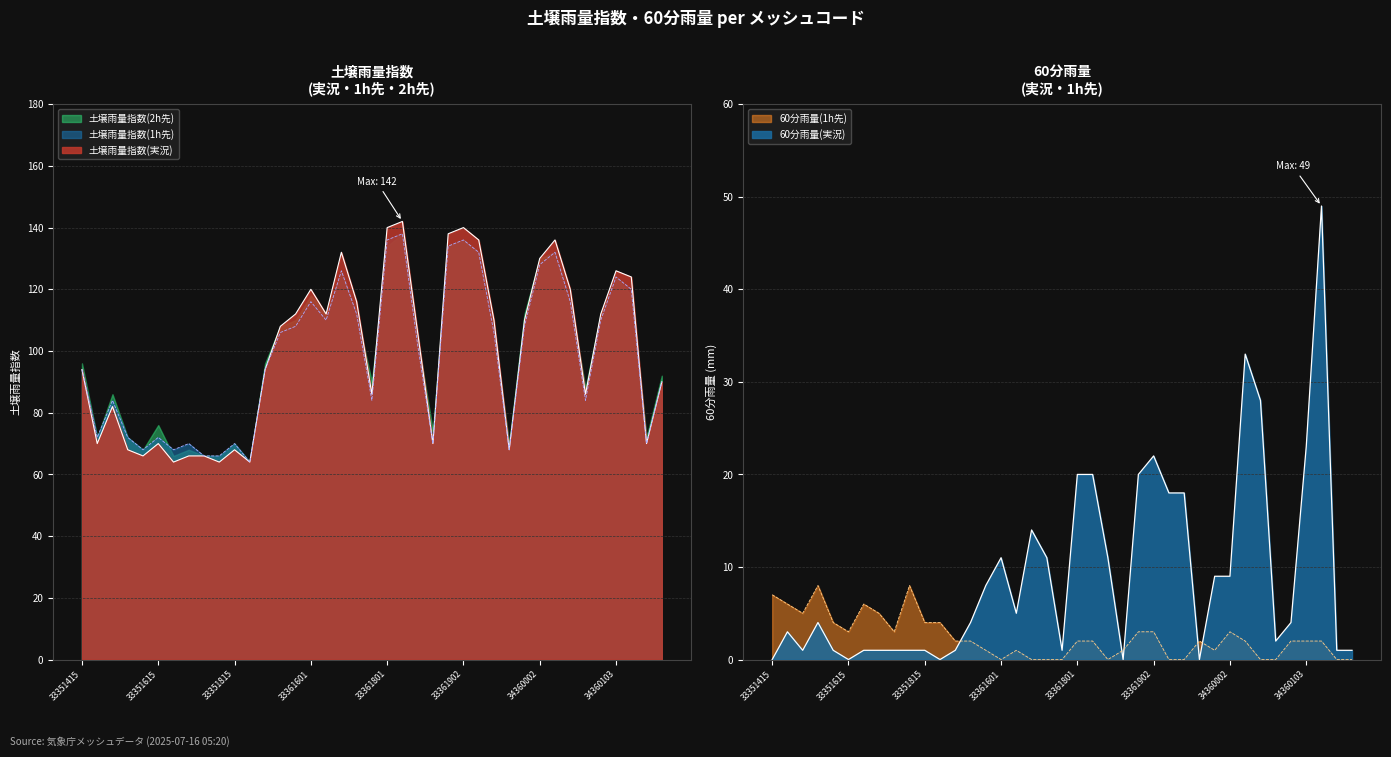

How many values in 60分雨量(実況) are above zero?

34